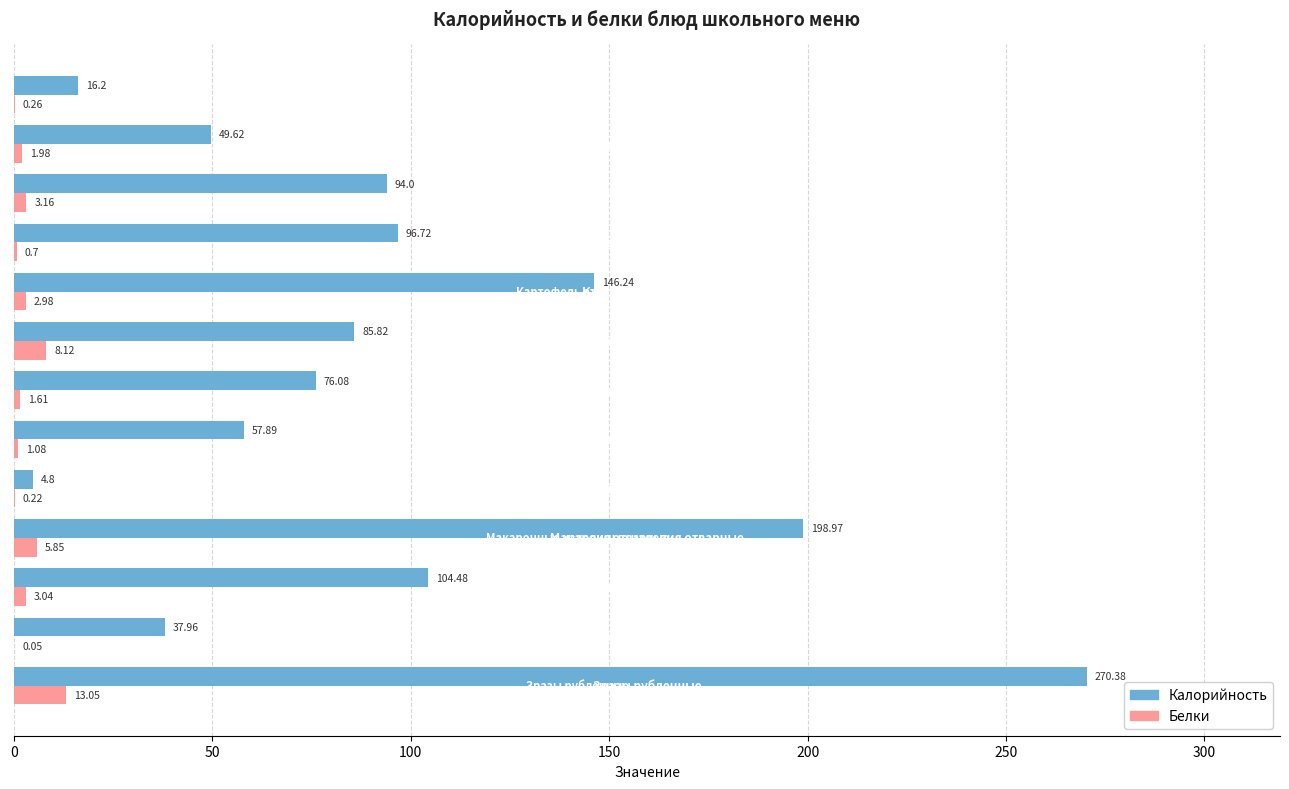

Which series has the largest total across all categories?

Калорийность